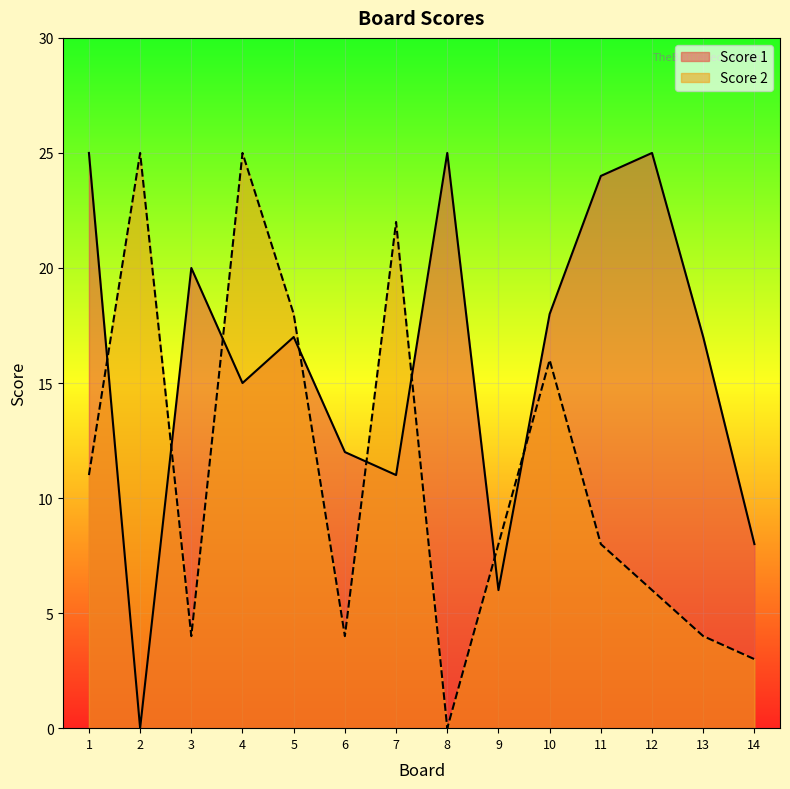

Which series has the largest total across all categories?

Score 1